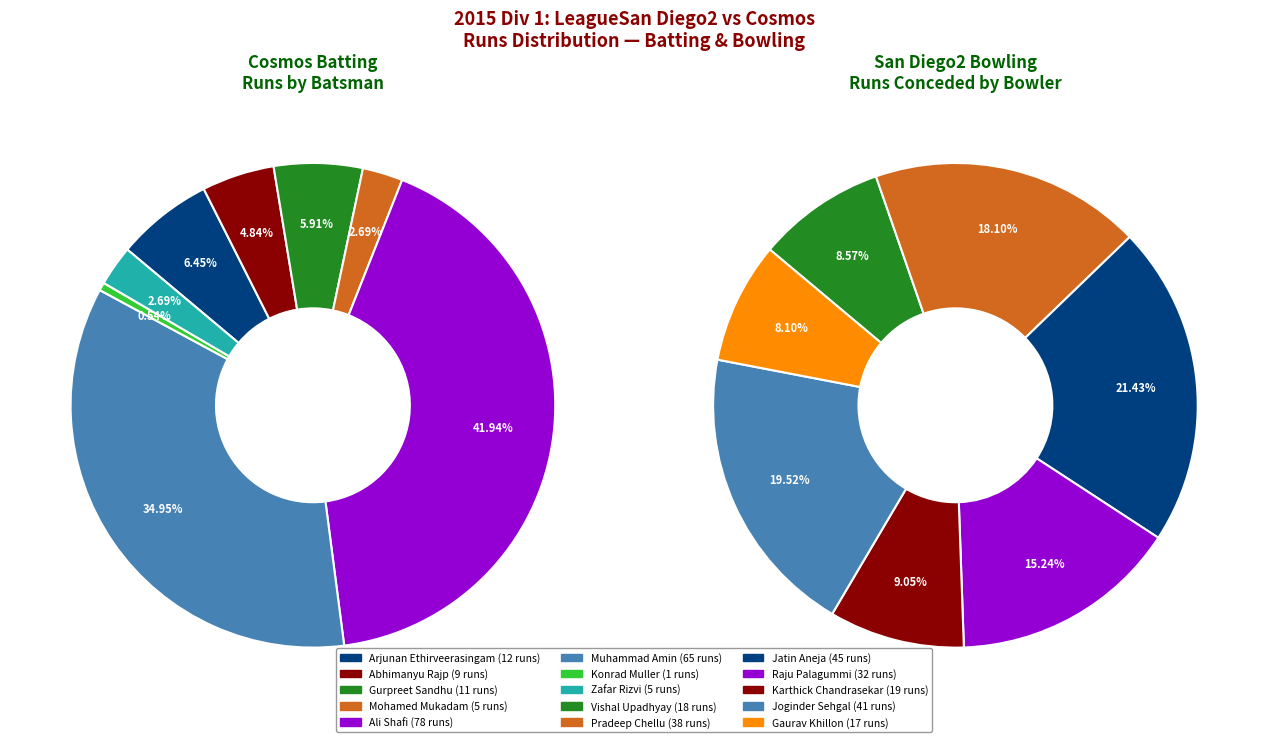

Combined, what portion of the pie is Zafar Rizvi and Muhammad Amin?

37.6%